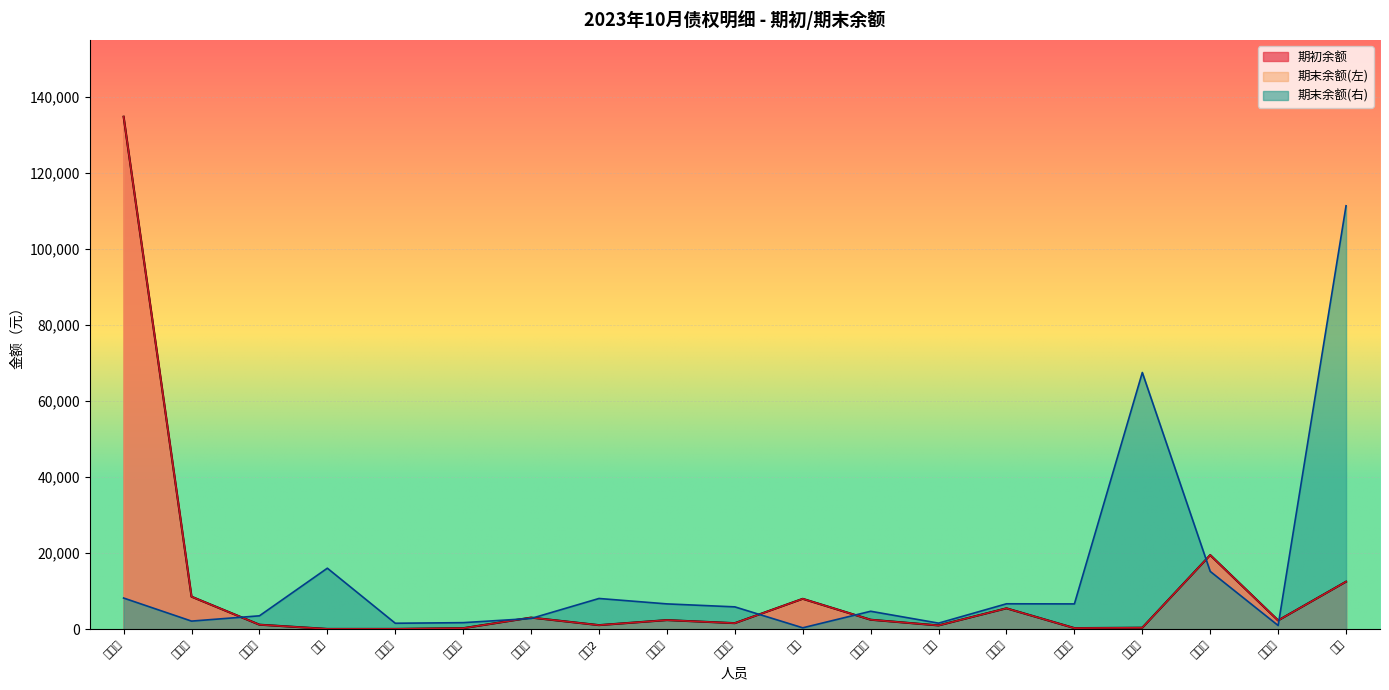

Reading right to left, what are all the values shown in this chart?

期初余额: 12500.0	2312.0	19500.0	400.0	300.0	5500.0	1000.0	2500.0	8000.0	1600.0	2400.0	1080.0	3058.7	274.0	84.0	84.0	1196.0	8566.2	134737.0
期末余额_left: 12500.0	2312.0	19500.0	400.0	300.0	5500.0	1000.0	2500.0	8000.0	1600.0	2400.0	1080.0	3058.7	274.0	84.0	84.0	1196.0	8566.2	134737.0
期末余额_right: 111323.1	982.8	15203.6	67494.6	6660.6	6692.5	1605.2	4726.5	377.0	5882.3	6664.7	8087.2	2834.2	1730.9	1575.8	16047.0	3531.2	2140.5	8203.5